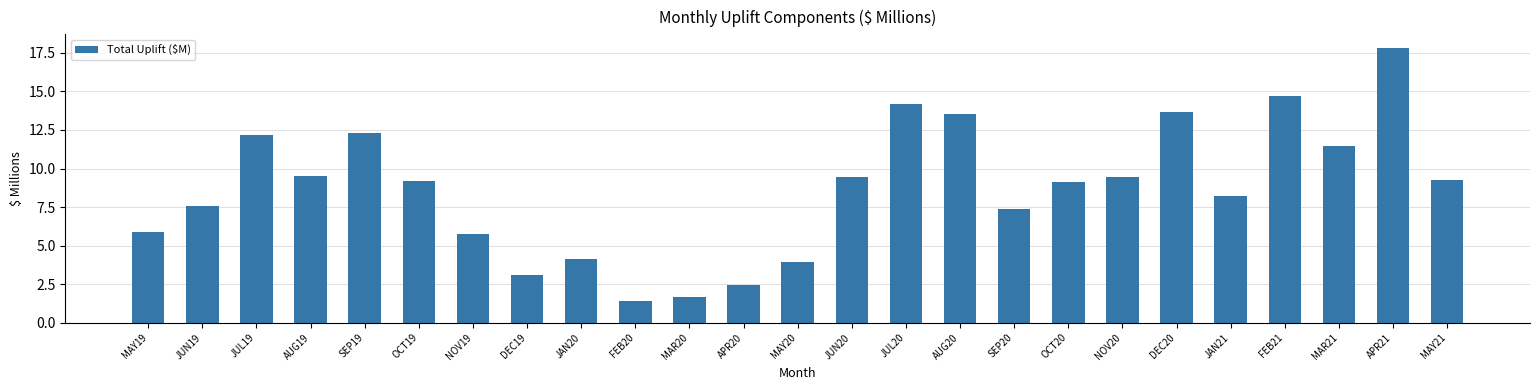

What is the difference between the values at SEP20 and DEC20?

6.3